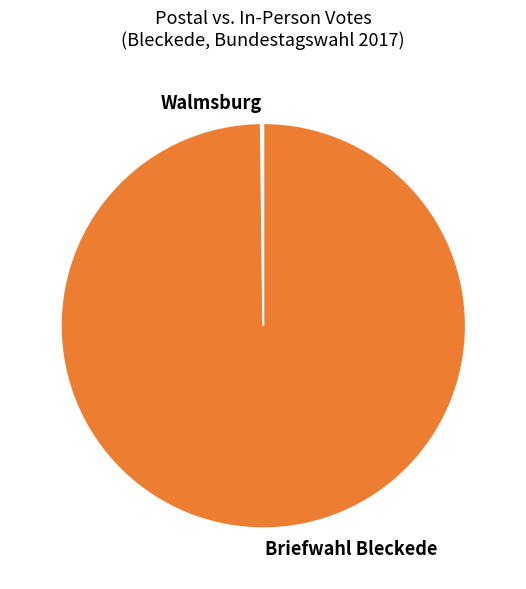

The Briefwahl Bleckede slice represents 100% of the pie. True or false?

True